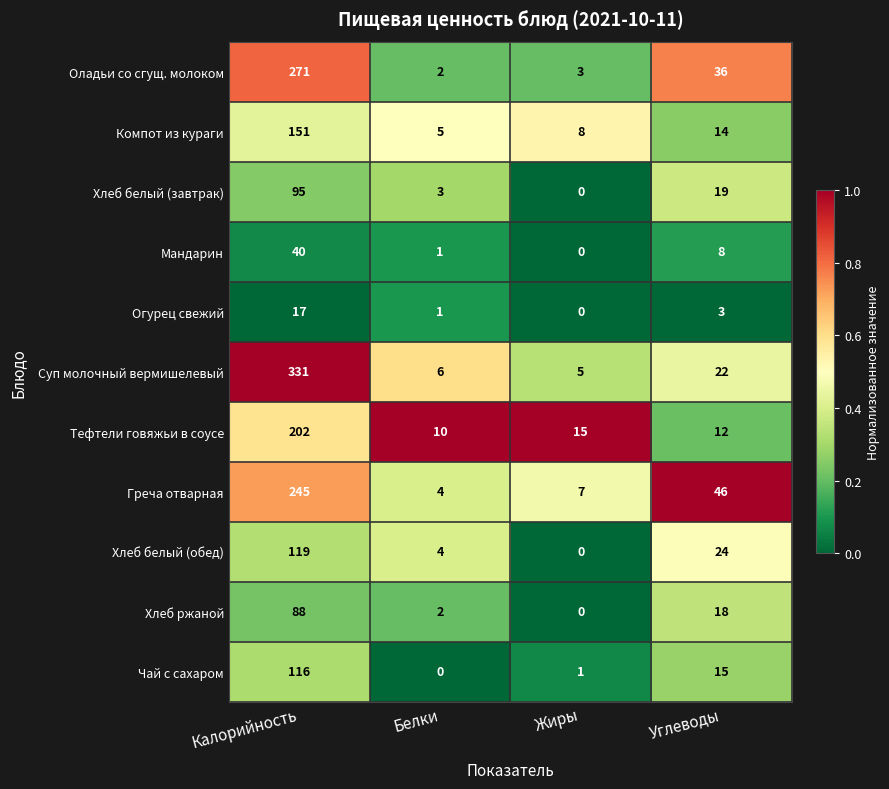

Between Калорийность and Белки, which series saw the biggest shift?

Суп молочный вермишелевый